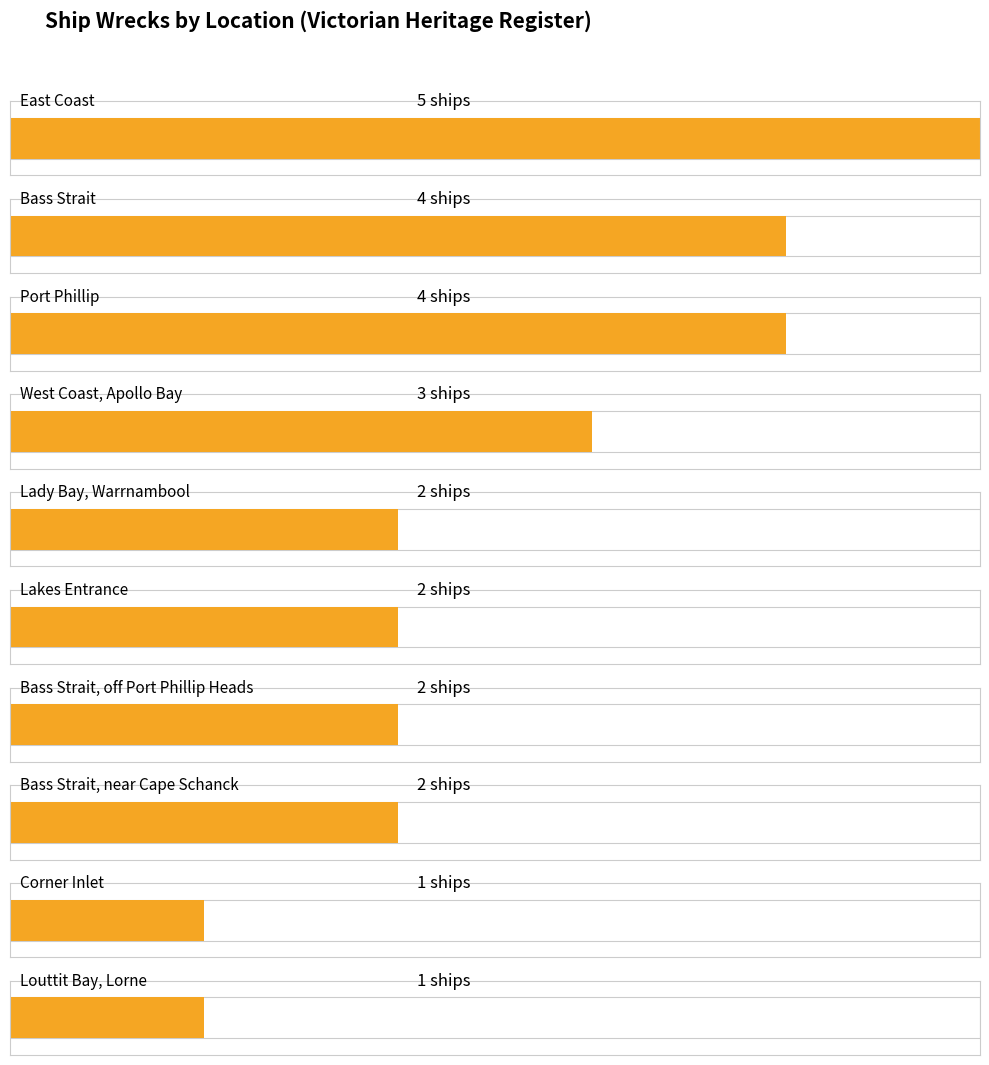

Count the number of values greater than 3.

3